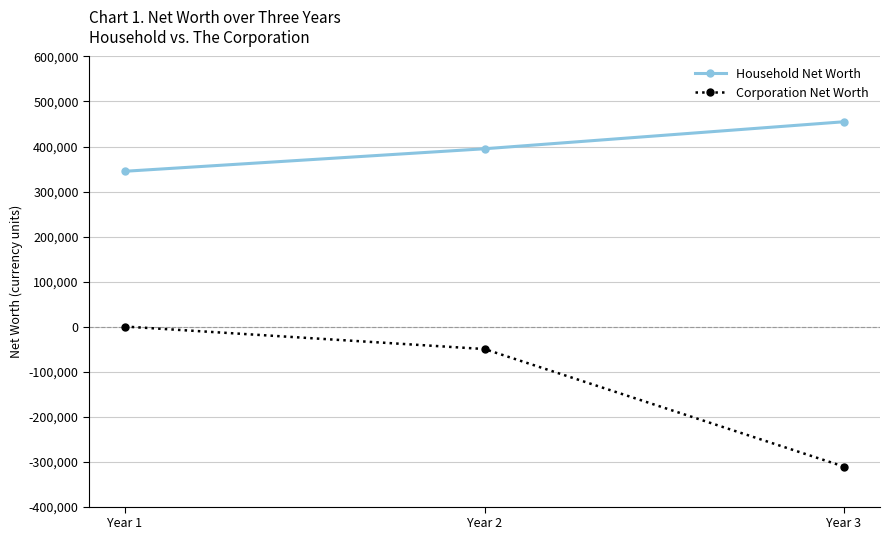

What are all the series names shown in the legend?

Household Net Worth, Corporation Net Worth